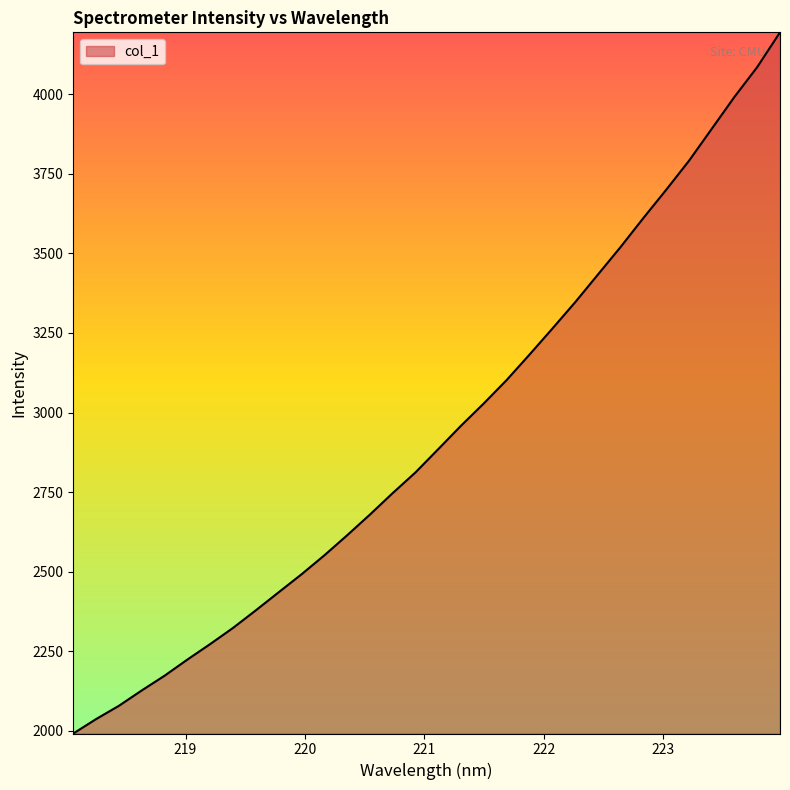

What is the minimum value shown in the chart?

1991.2